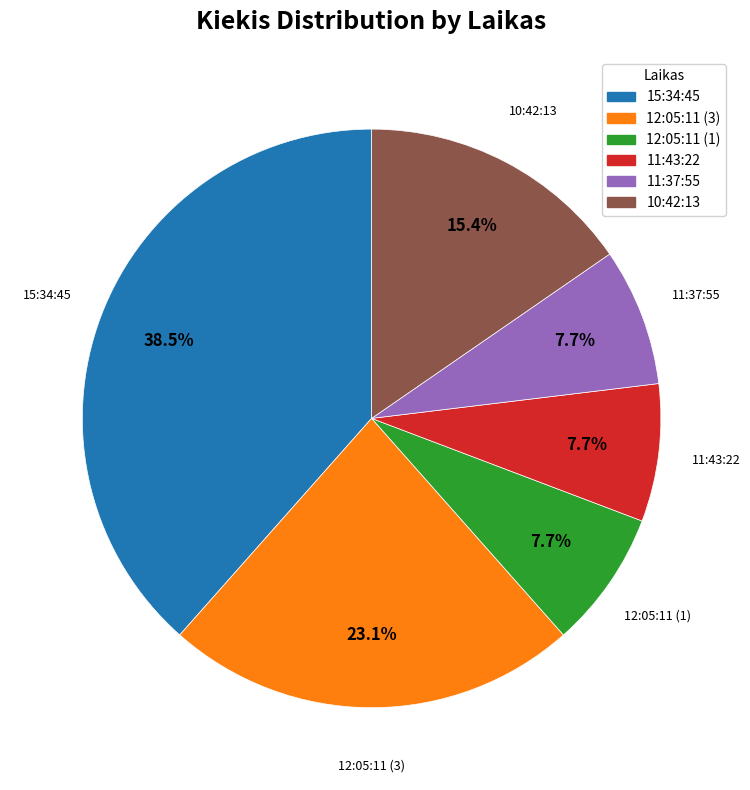

To the nearest percent, what percentage of the pie is 12:05:11 (1)?

8%